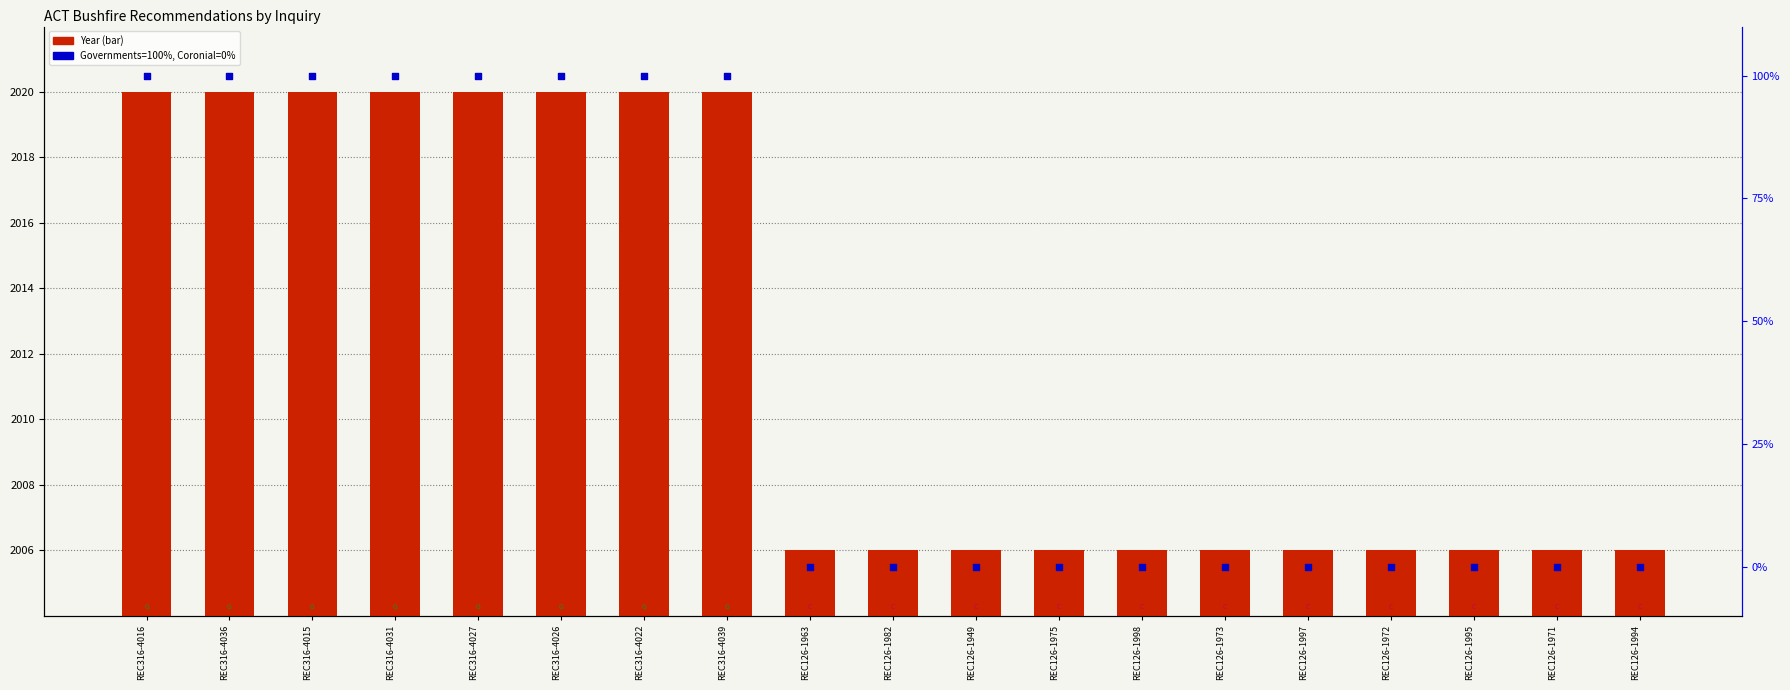

Which series reaches the minimum Y coordinate?

Inquiry type rank